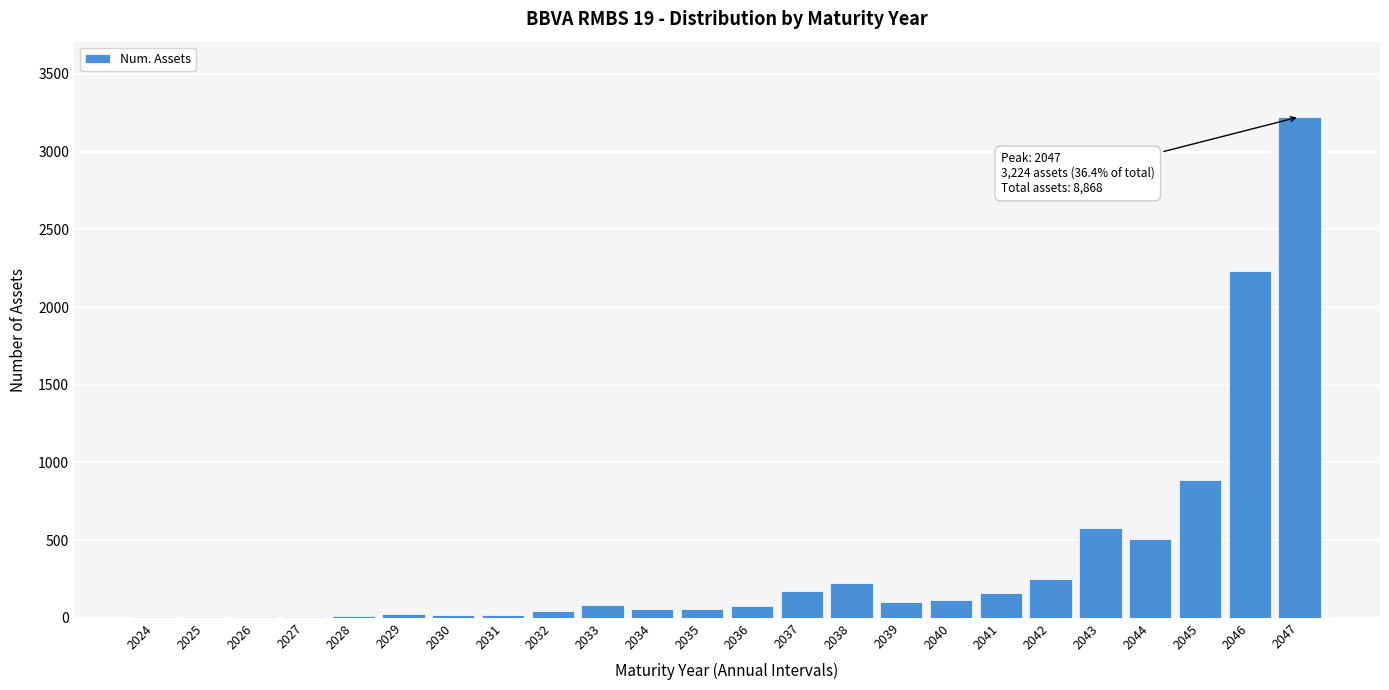

What is the greatest value displayed?

3224